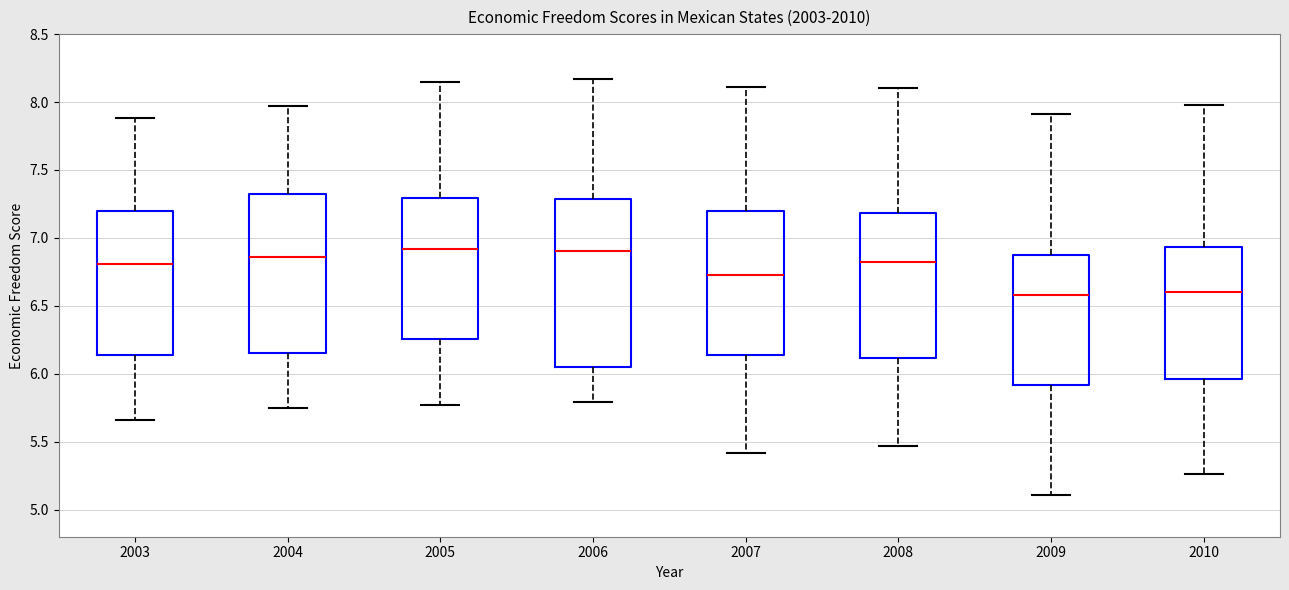

Reading left to right, transcribe this box plot: for each box, give where its median line is, the range the box spans, and where its two whiskers end, as read against the y-axis. The values are not printed on the chart, so give them approximately, as read against the axis.

2003: median 6.80, box 6.15 to 7.20, whiskers 5.65 to 7.90
2004: median 6.85, box 6.15 to 7.30, whiskers 5.75 to 7.95
2005: median 6.90, box 6.25 to 7.30, whiskers 5.75 to 8.15
2006: median 6.90, box 6.05 to 7.30, whiskers 5.80 to 8.15
2007: median 6.75, box 6.15 to 7.20, whiskers 5.40 to 8.10
2008: median 6.85, box 6.10 to 7.20, whiskers 5.45 to 8.10
2009: median 6.60, box 5.90 to 6.90, whiskers 5.10 to 7.90
2010: median 6.60, box 5.95 to 6.95, whiskers 5.25 to 8.00